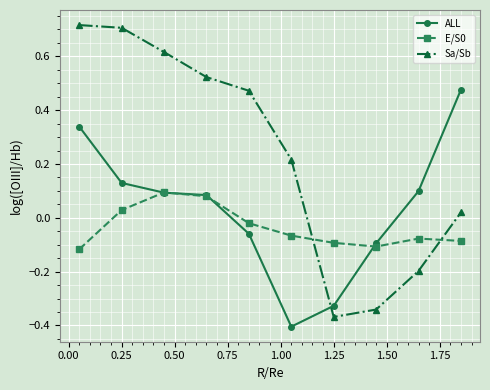

Does the chart display data point markers on the line(s)?

Yes